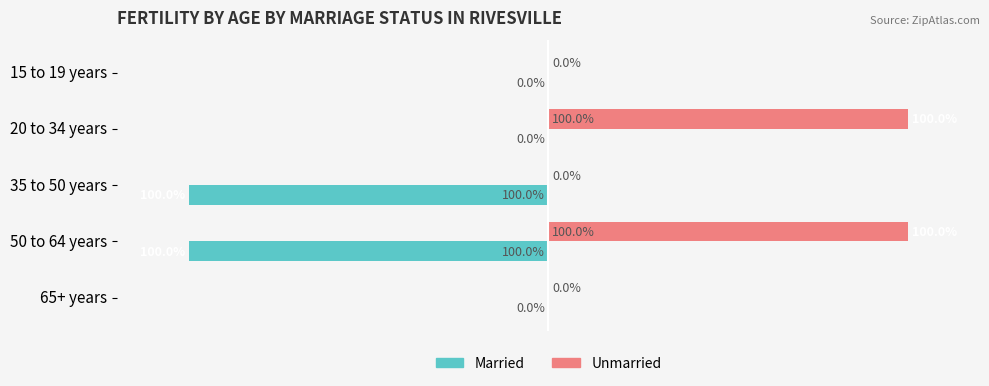

At which category is the sum across all series the highest?

20 to 34 years